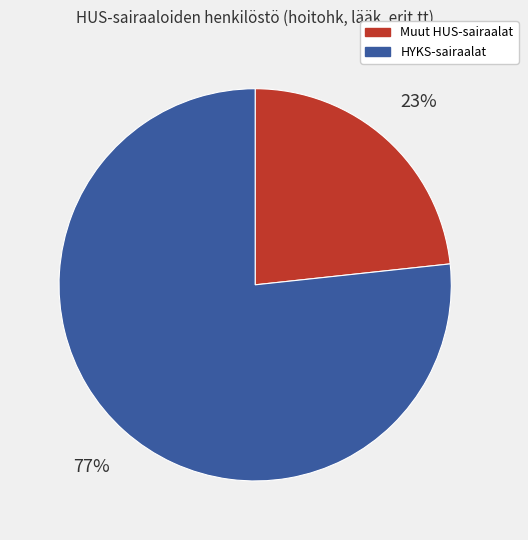

To the nearest percent, what portion does Muut HUS-sairaalat represent?

23%